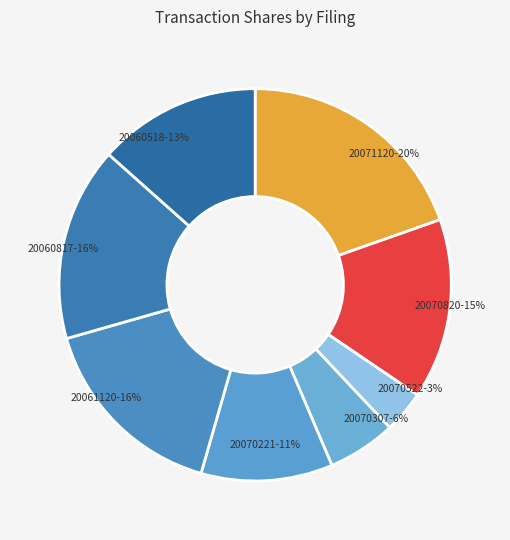

To the nearest percent, what percentage of the pie is 20060817?

16%